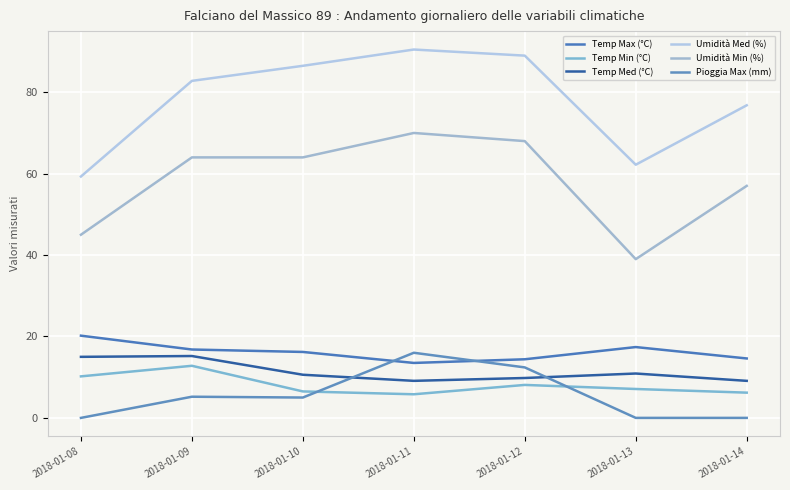

How many lines are shown in the chart?

6